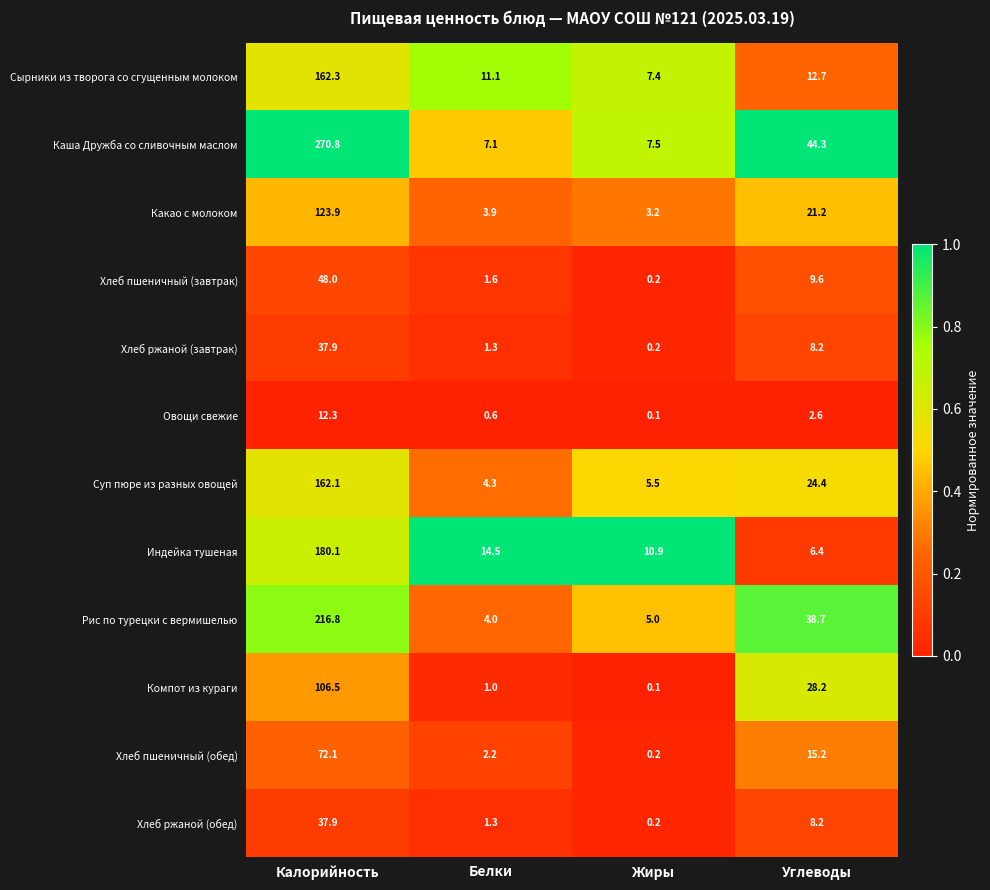

The value of Хлеб ржаной (завтрак) at Жиры is 0.2. True or false?

True